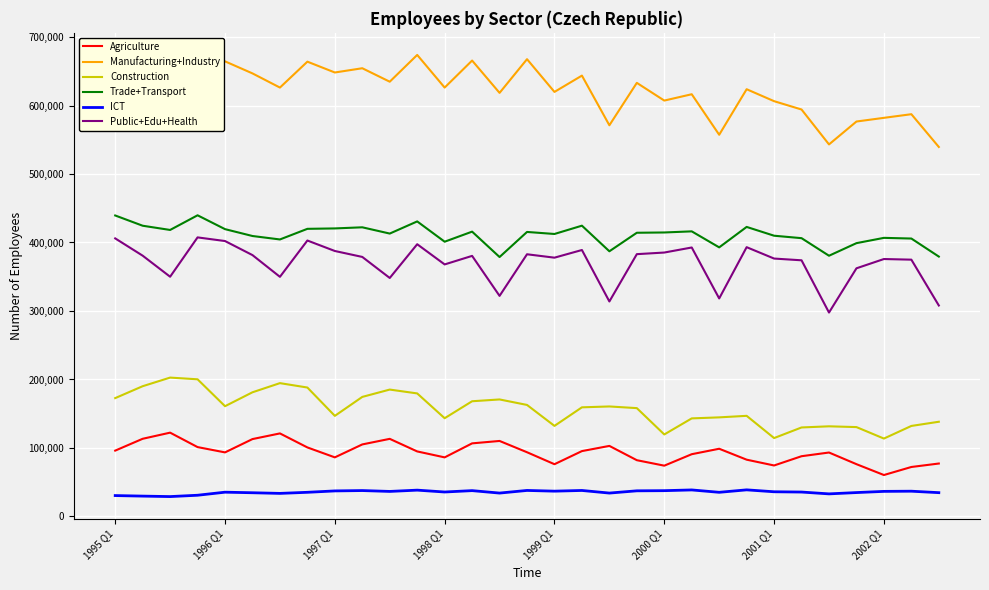

Which series has the widest spread of values?

Manufacturing+Industry